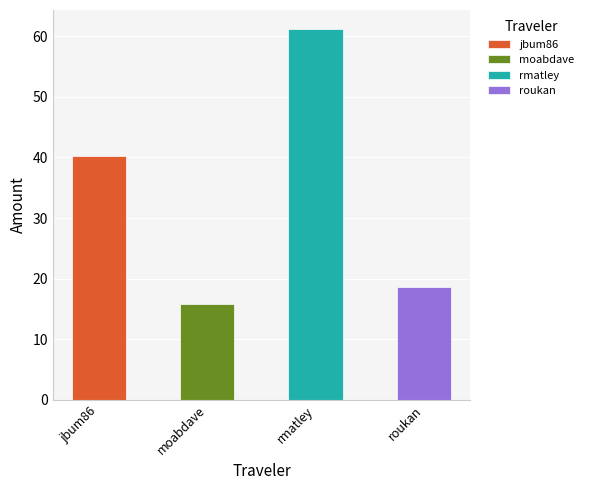

The value of JAM at rmatley is 61.3. True or false?

True